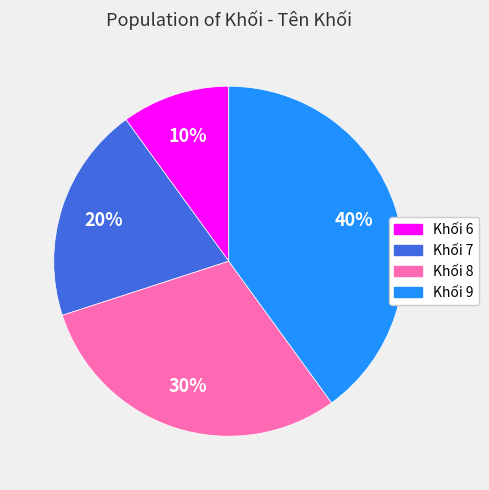

Count the number of slices in the pie.

4